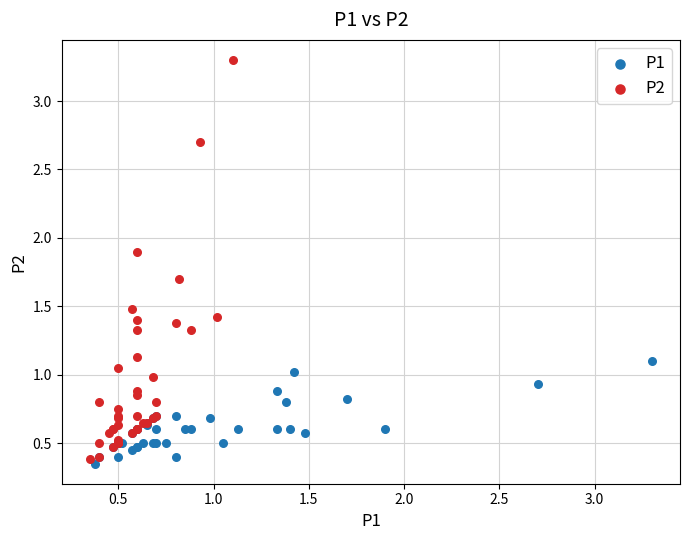

Which series has the widest spread of Y values?

P2